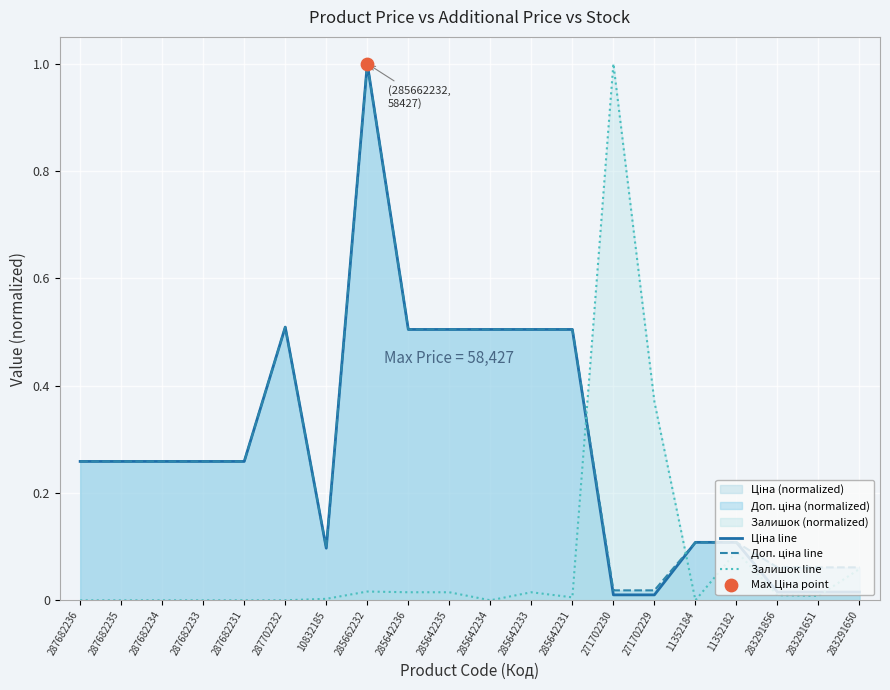

What is the total value across all series at 285642231?

1.0